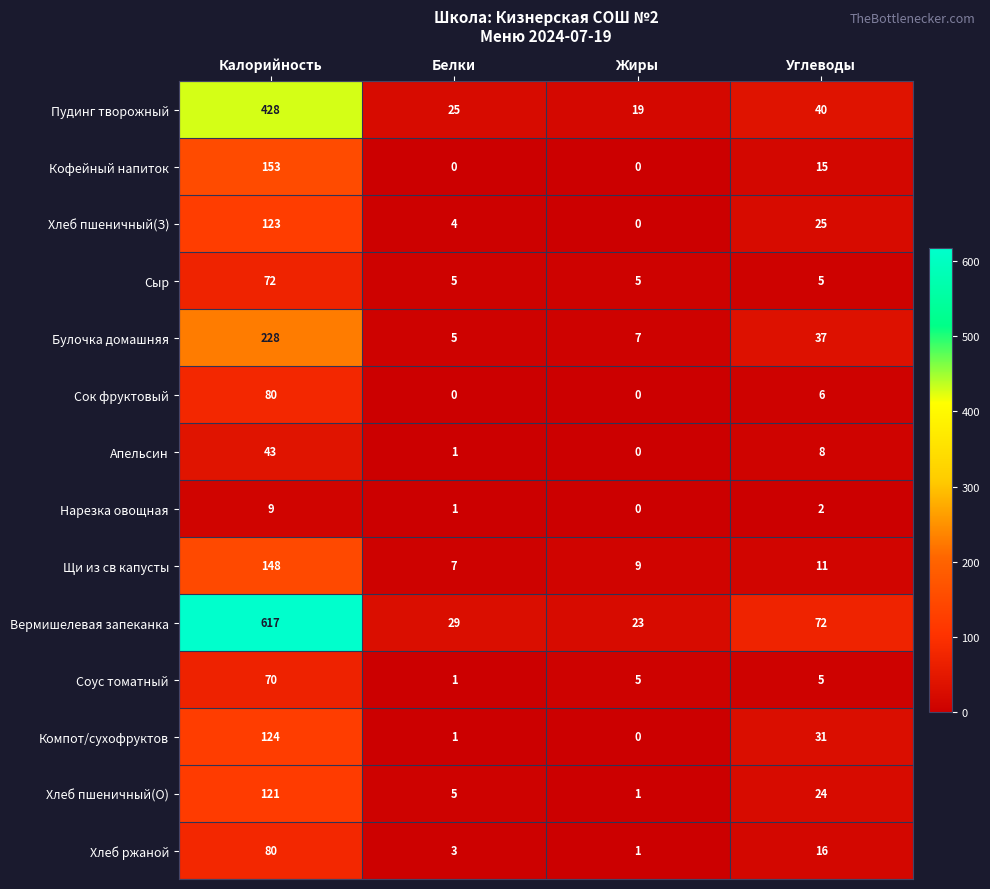

Where is Нарезка овощная nearest to the value 4?

Углеводы